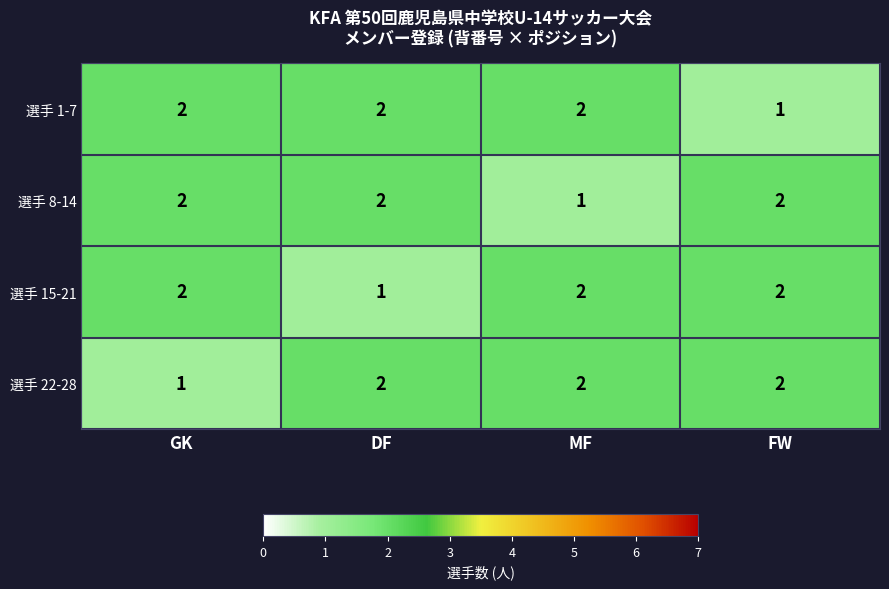

At how many categories does at least one series exceed 1?

4